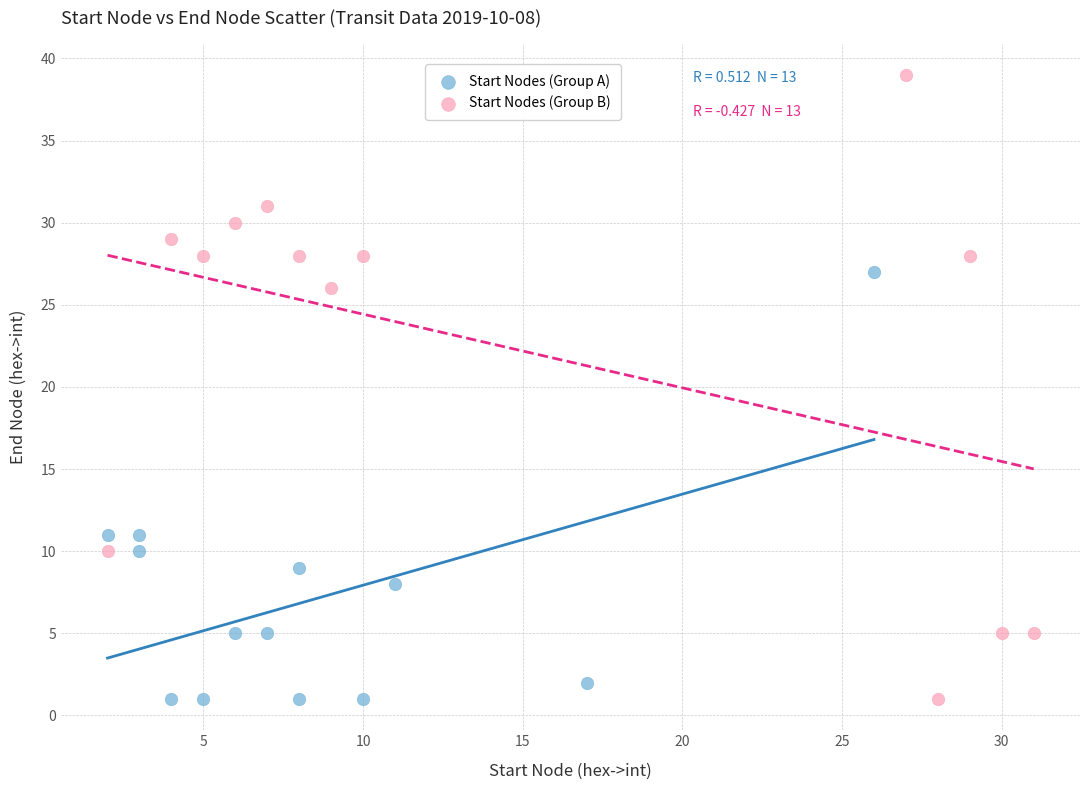

Which series contains the highest Y value?

Start Nodes (Group B)